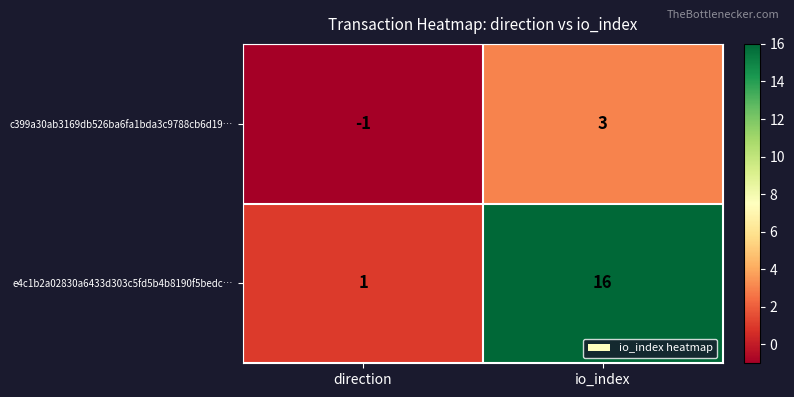

Reading left to right, extract all data points from this chart.

c399a30ab3169db526ba6fa1bda3c9788cb6d19…: direction=-1	io_index=3
e4c1b2a02830a6433d303c5fd5b4b8190f5bedc…: direction=1	io_index=16